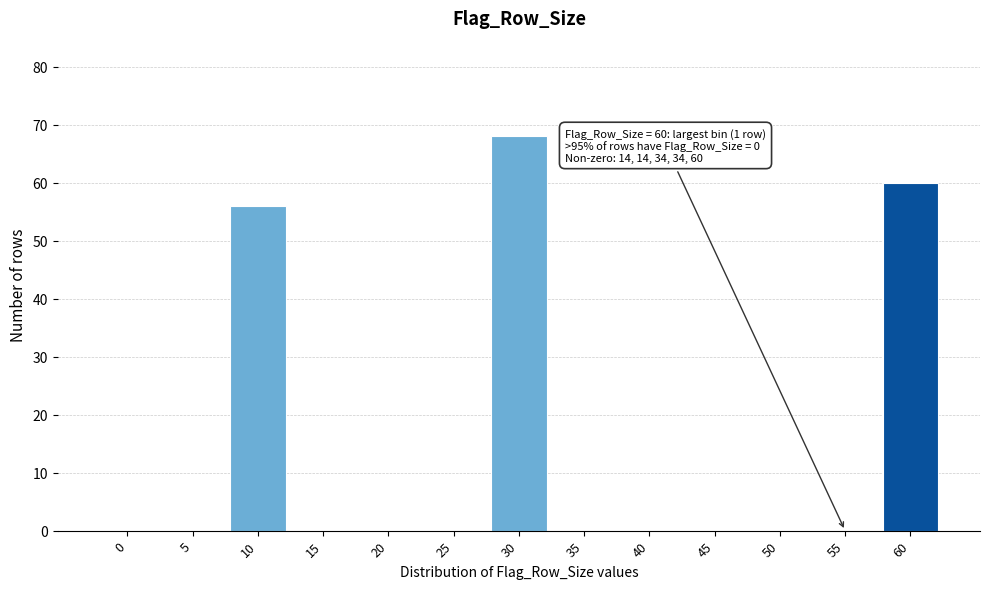

What is the maximum value shown in the chart?

68